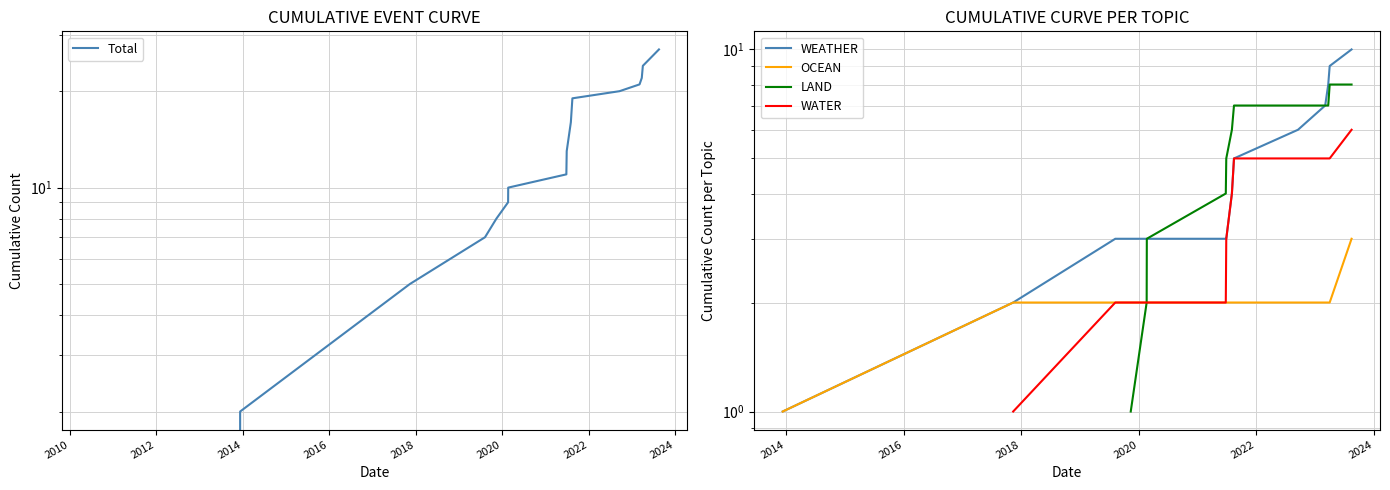

What is the value of the WATER point at the 9th from the left?

3.0